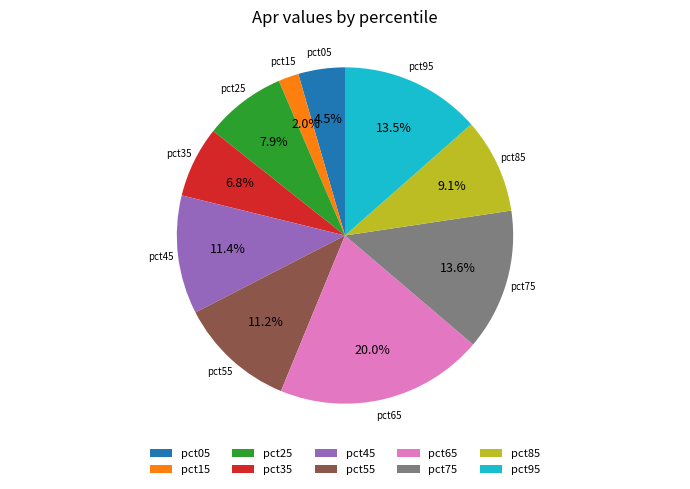

What is the largest slice in the pie chart?

pct65